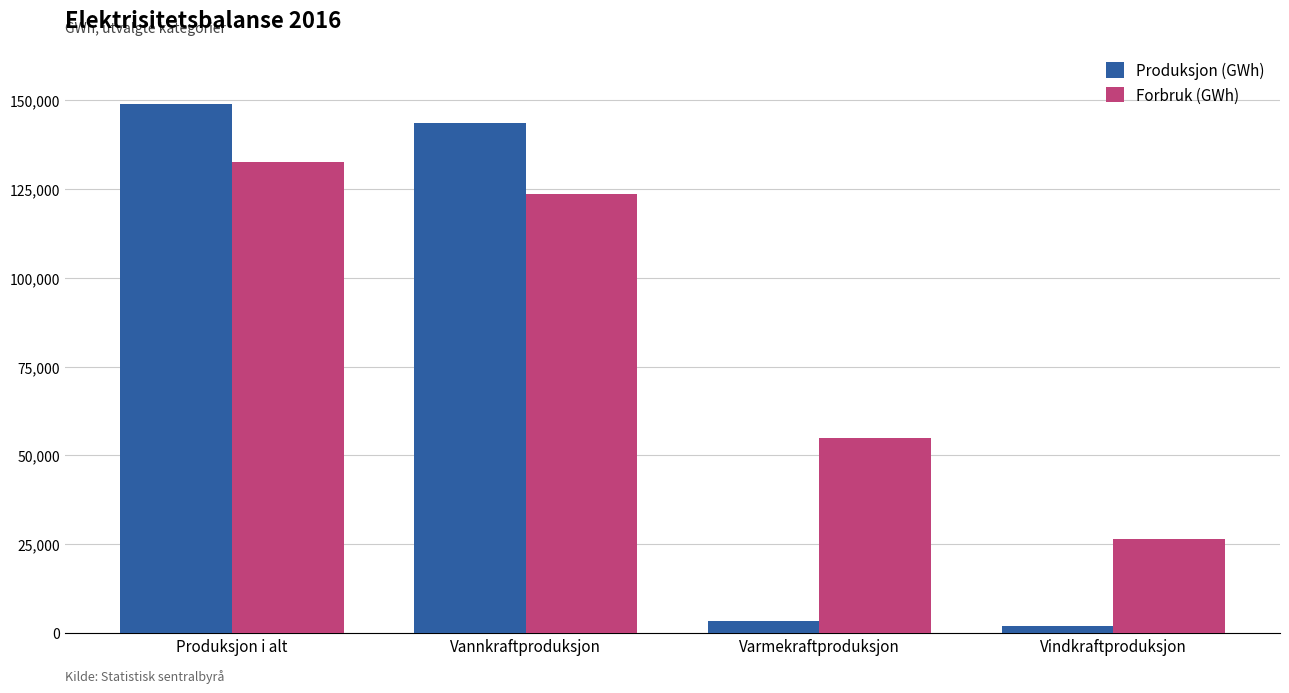

Is the value of Forbruk (GWh) at Produksjon i alt greater than the value of Produksjon (GWh) at Produksjon i alt?

No